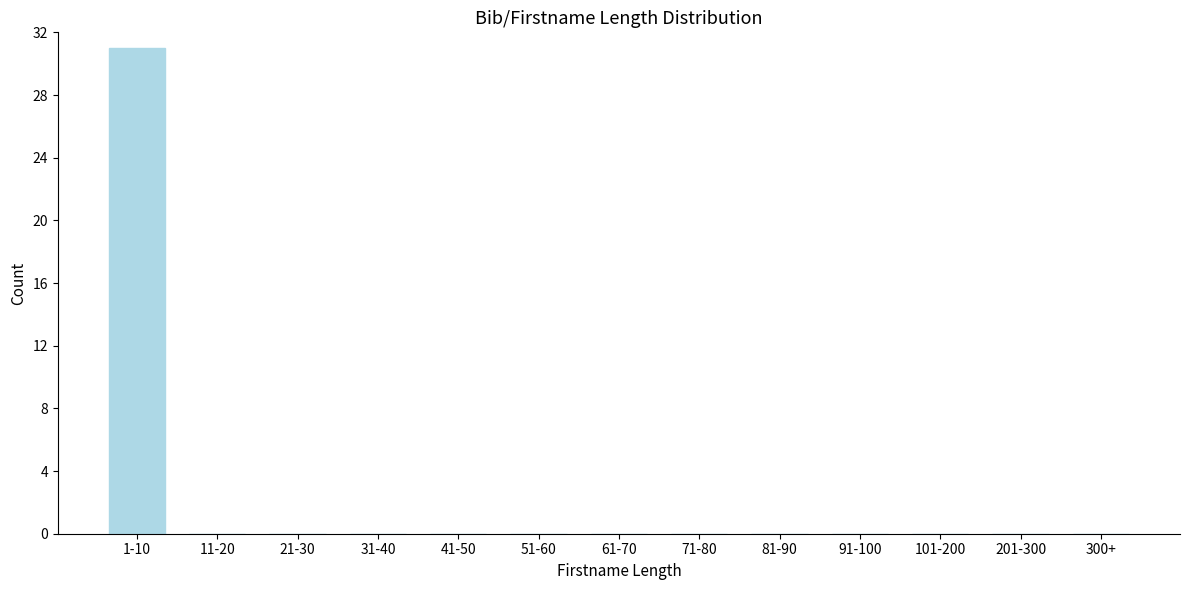

Reading left to right, transcribe all the data shown in this chart.

1-10=31	11-20=0	21-30=0	31-40=0	41-50=0	51-60=0	61-70=0	71-80=0	81-90=0	91-100=0	101-200=0	201-300=0	300+=0